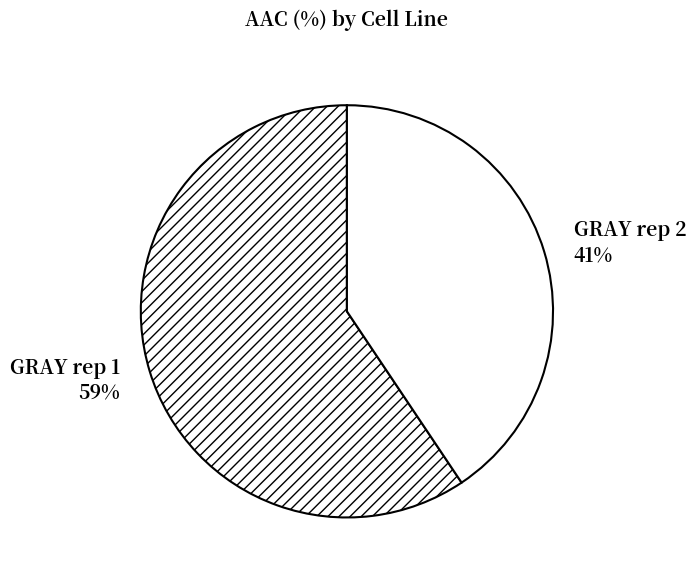

What is the ratio of the value at GRAY rep 2 to the value at GRAY rep 1?

0.7